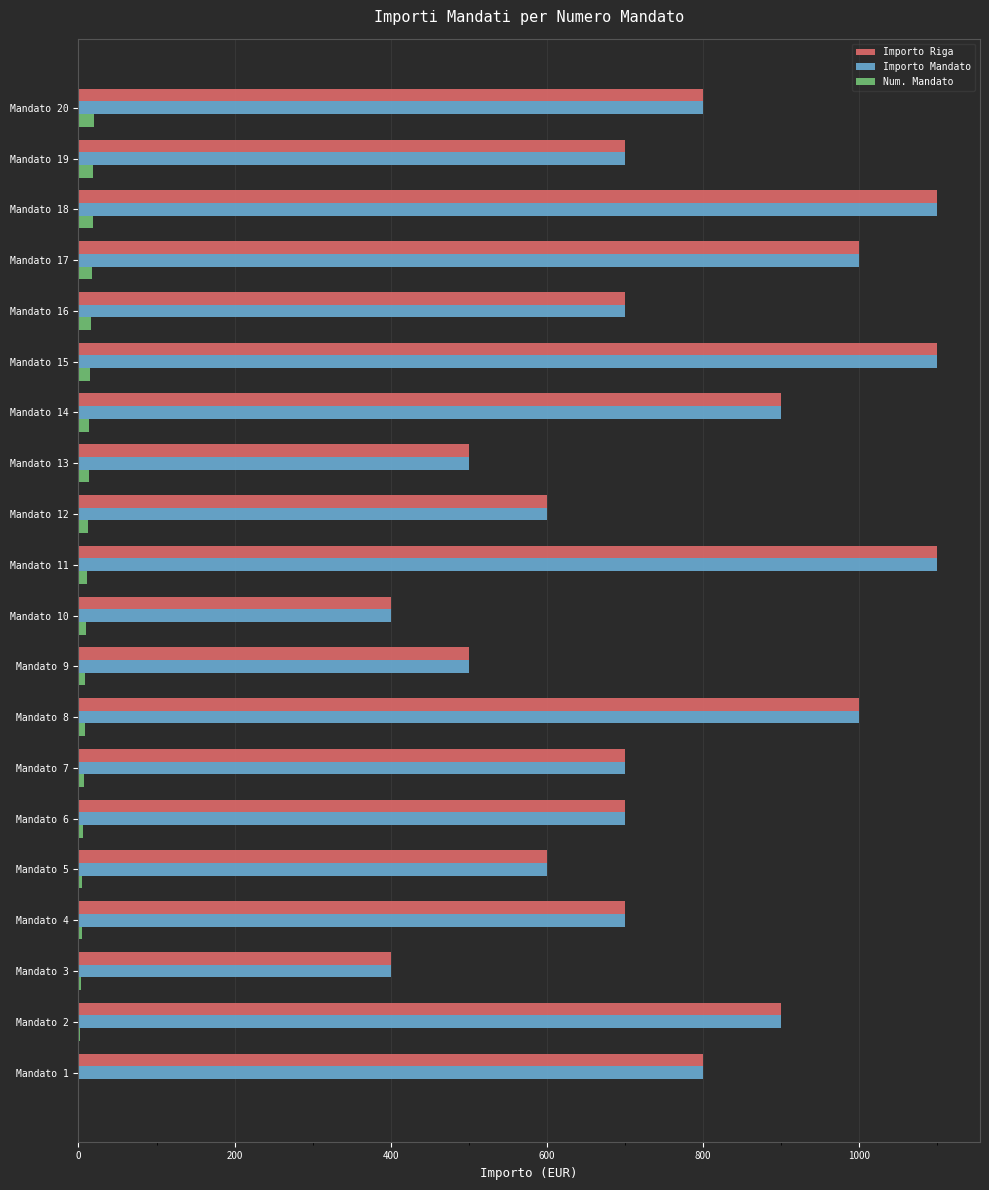

Is the value of Num. Mandato at Mandato 5 greater than the value of Importo Riga at Mandato 8?

No